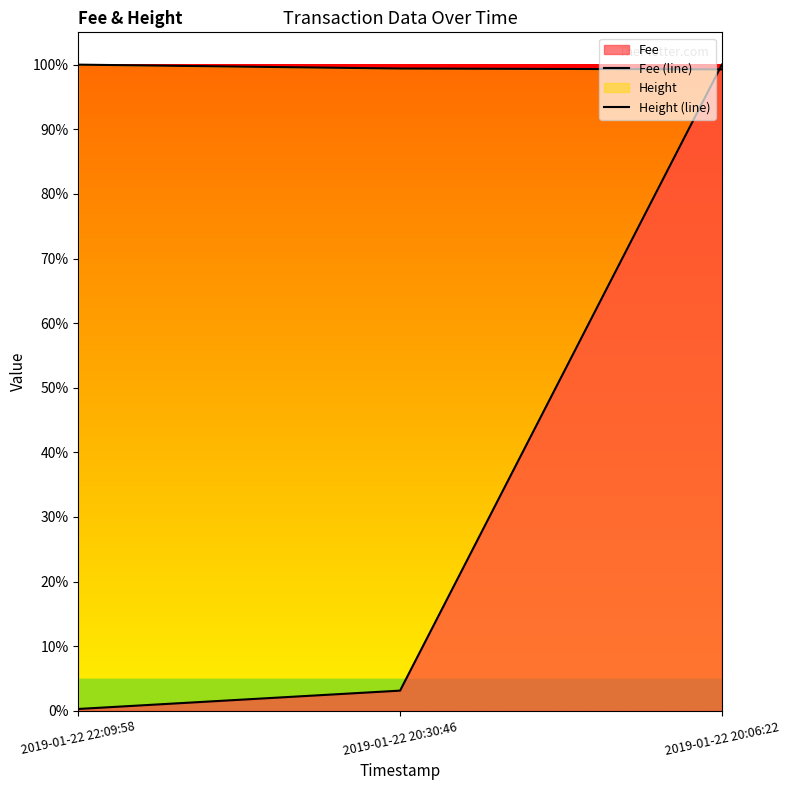

Reading left to right, extract all data points from this chart.

Fee (line): 13.2	140.5	4486.0
Height (line): 4486.0	4459.0	4453.0